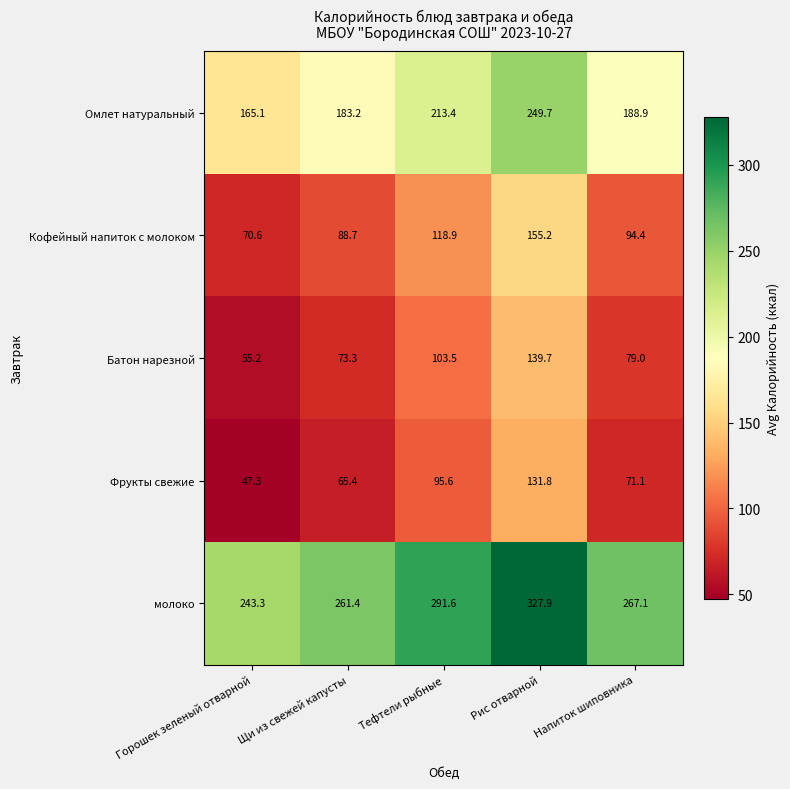

What is the difference between the maximum and minimum values in the Кофейный напиток с молоком series?

84.6